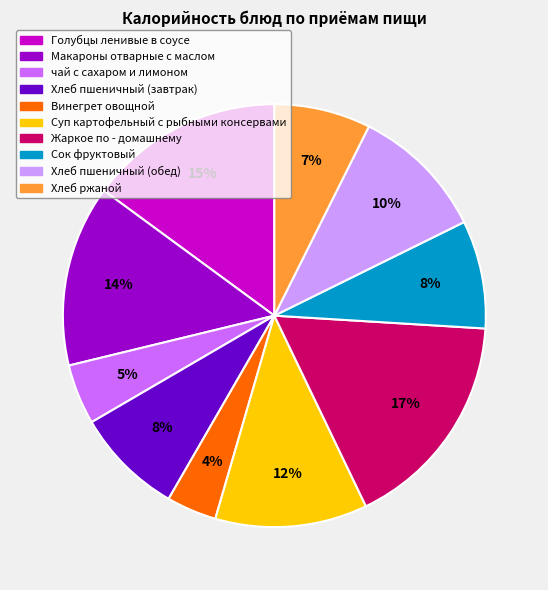

Does Хлеб ржаной represent more than half of the total?

No